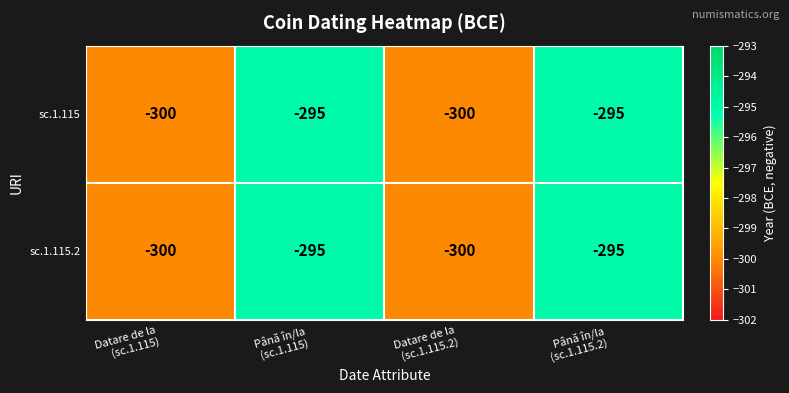

How many sc.1.115 values are between -300 and -295?

4